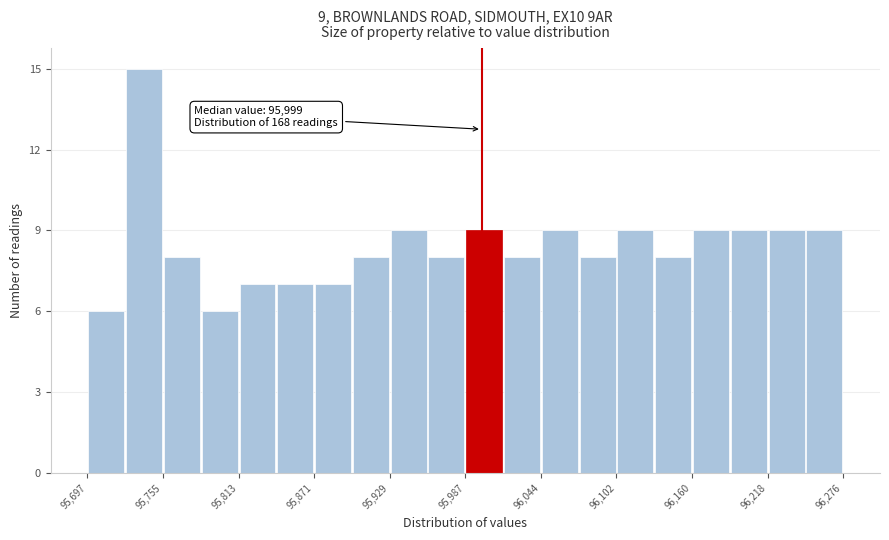

Read against the x-axis, roughly where is the centre of the tallest bar?

95740